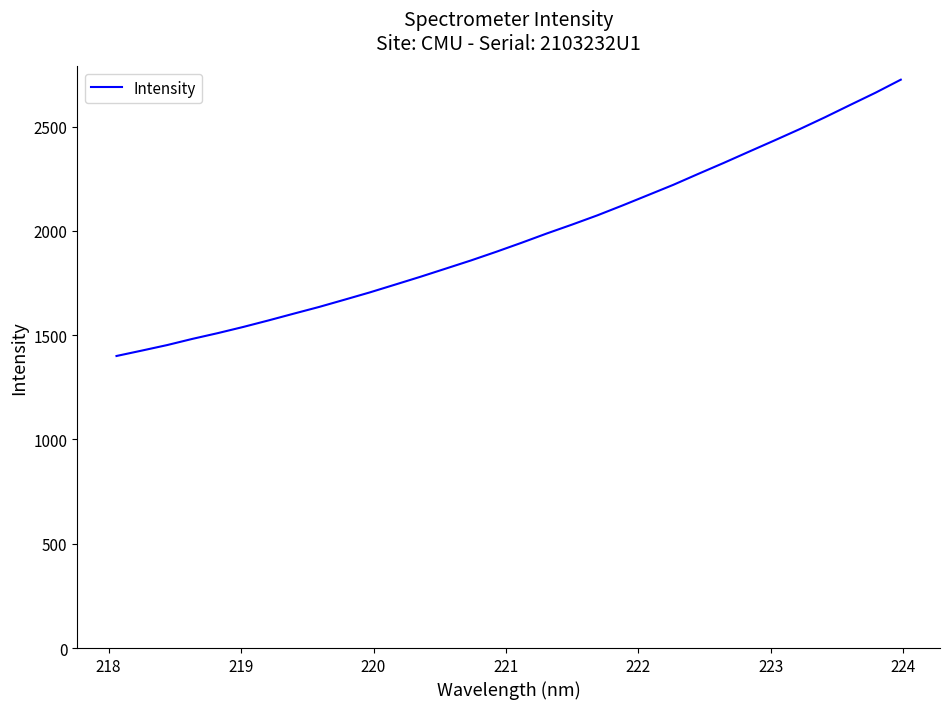

What is the minimum value shown in the chart?

1400.0